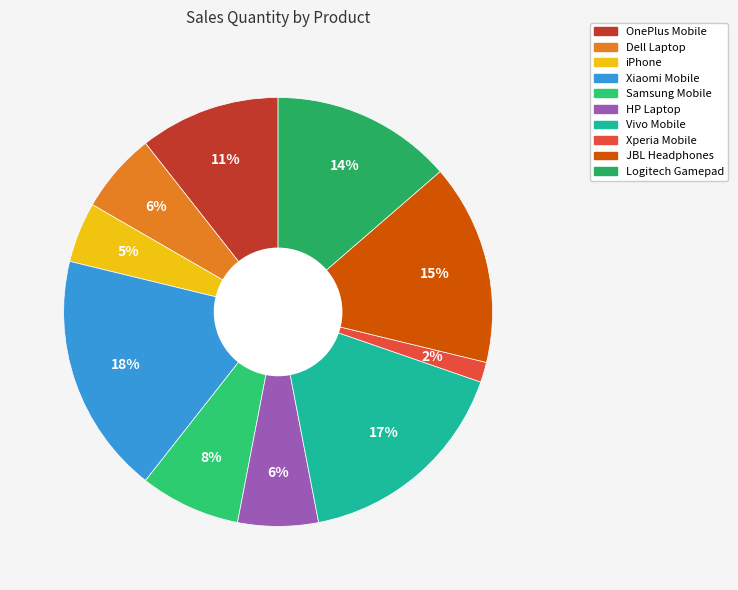

What is the smallest slice in the pie chart?

Xperia Mobile